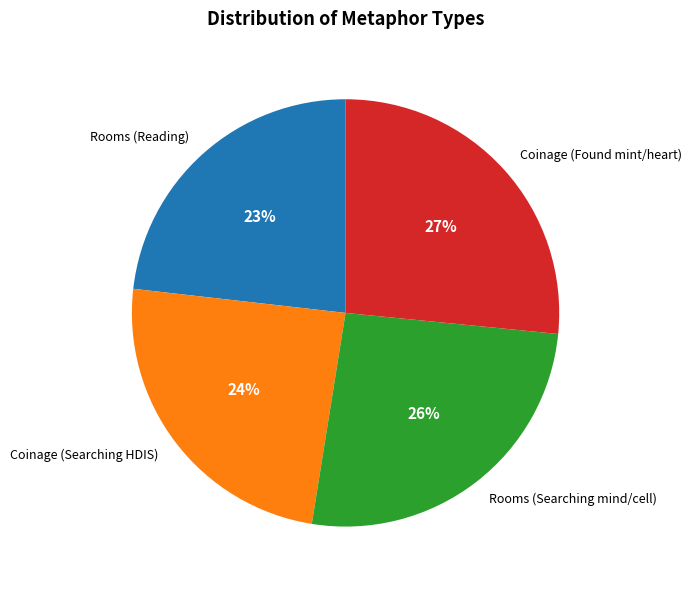

To the nearest percent, what is the difference between the Rooms (Reading) and Coinage (Searching HDIS) slice percentages?

1%